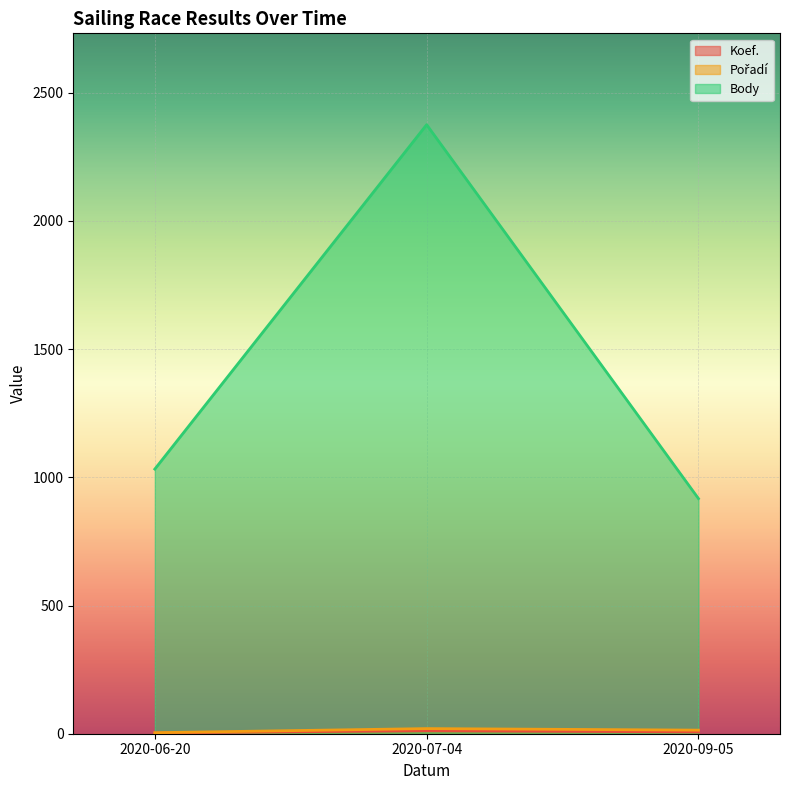

Between 2020-07-04 and 2020-09-05, which is larger?

2020-07-04